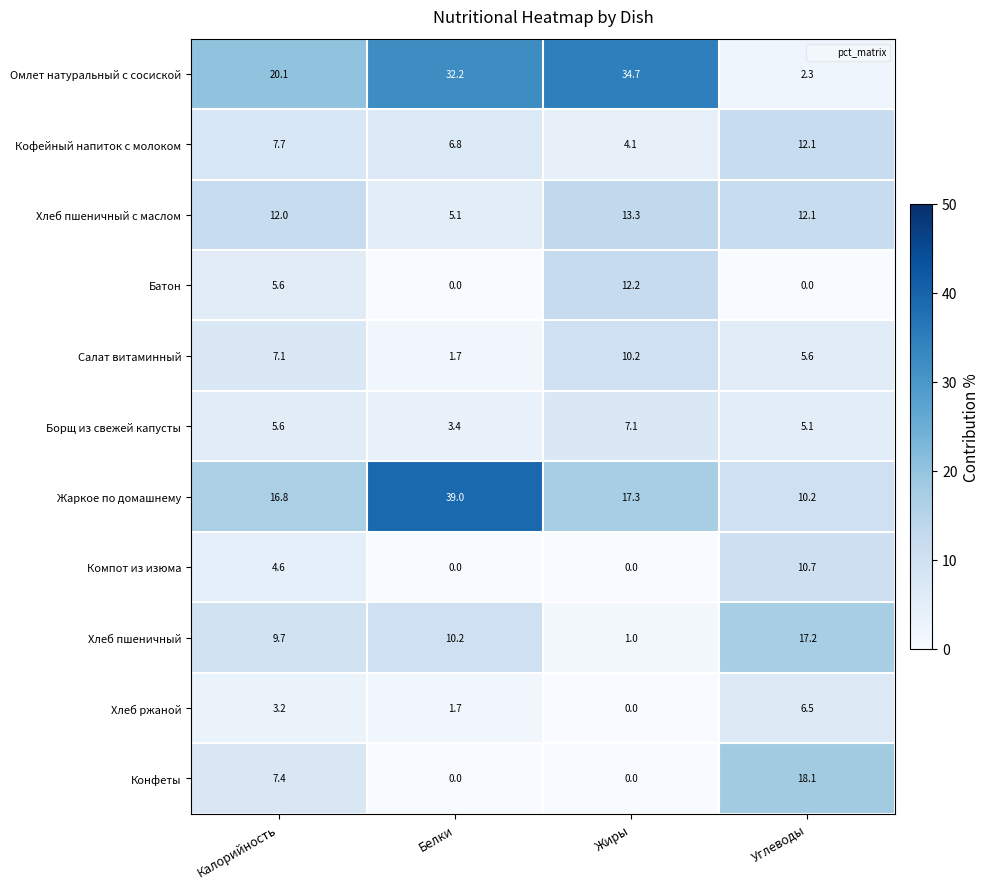

What is the spread (max minus min) of values at Белки?

39.0